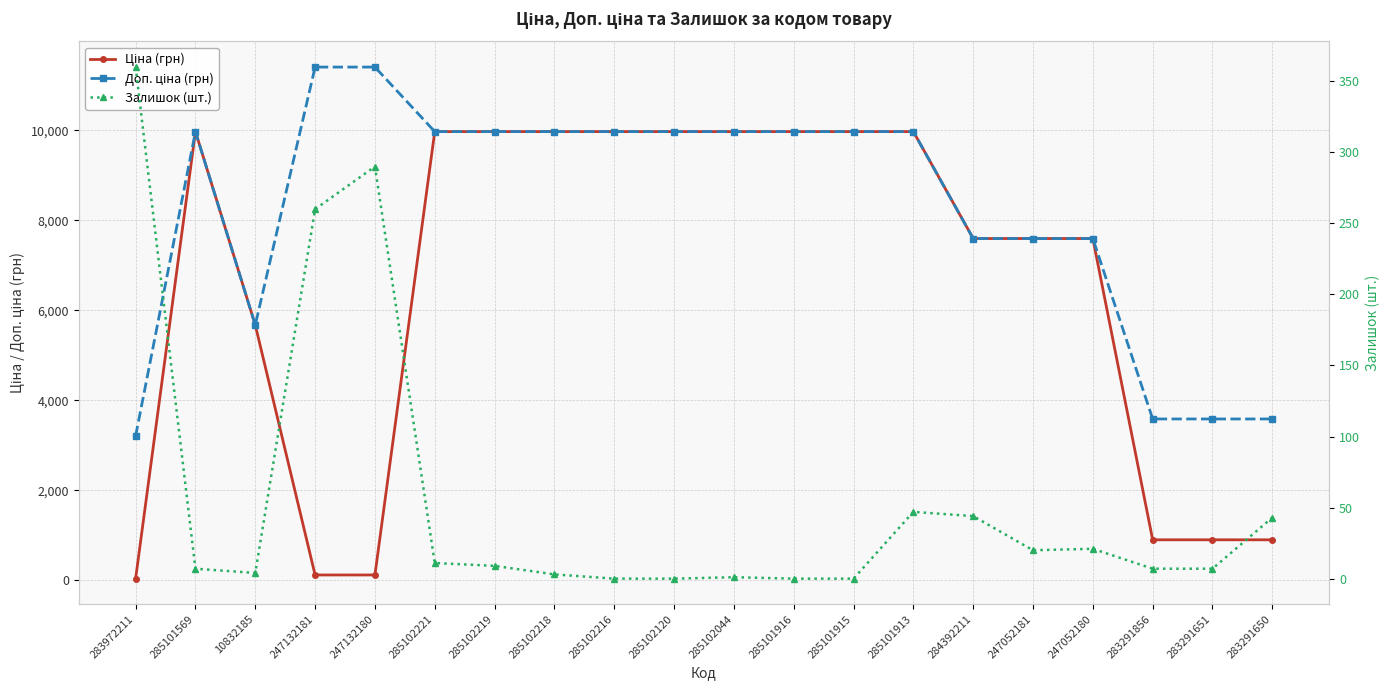

What position from the right is 285101913?

7